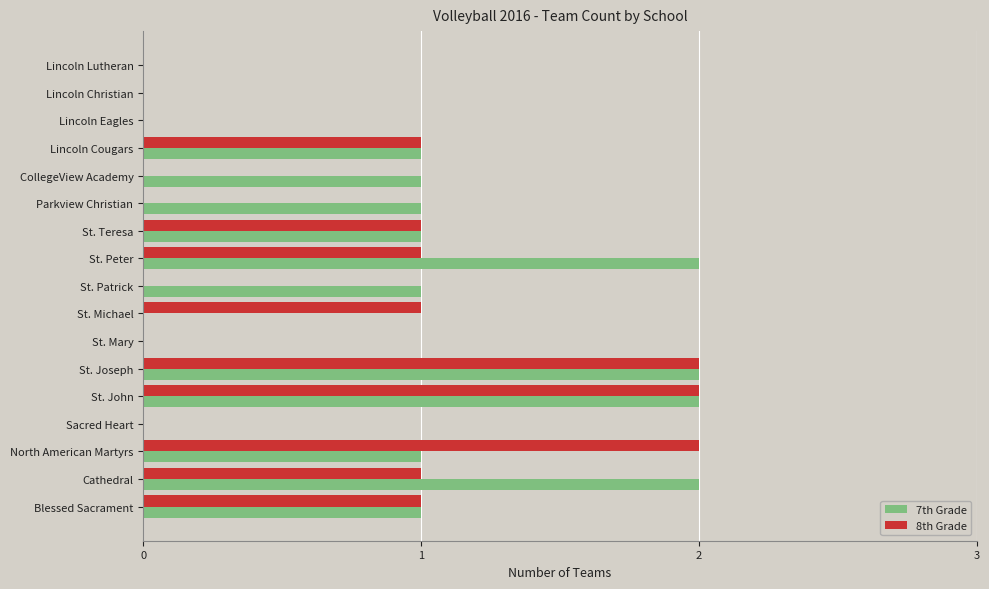

What is the total value across all series at St. John?

4